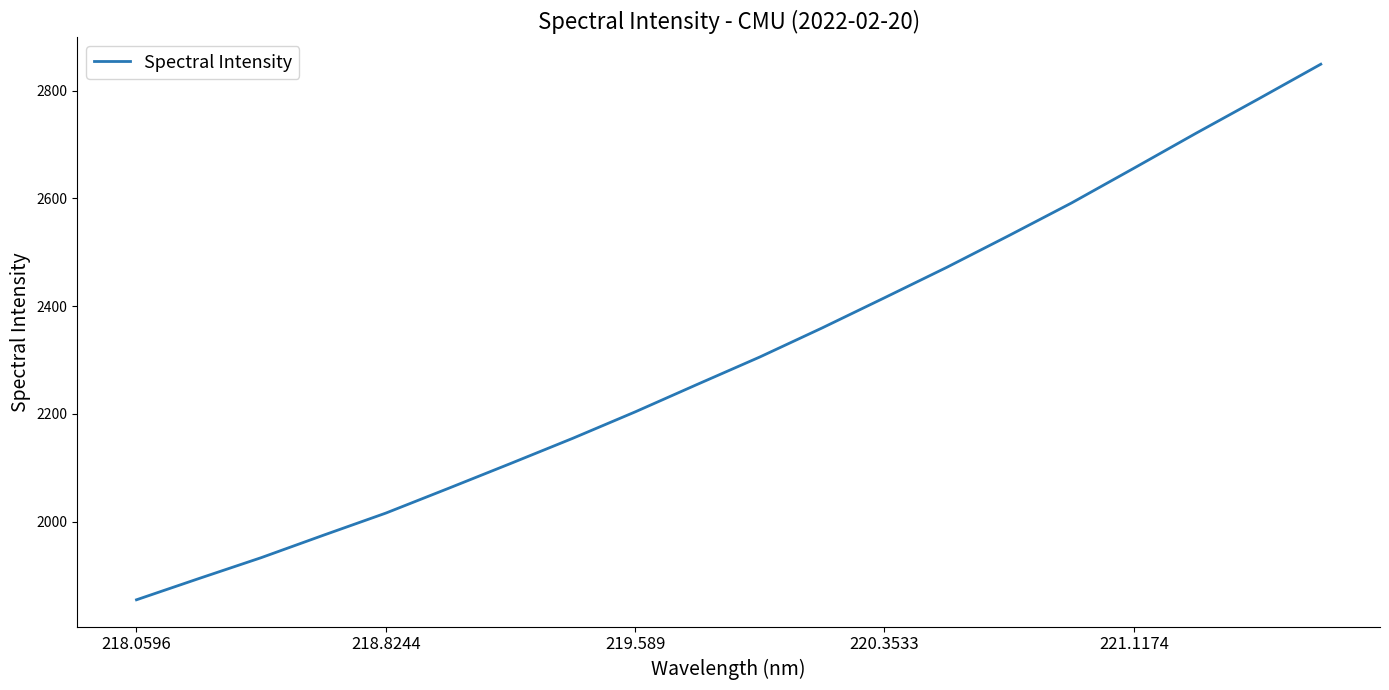

What is the greatest value displayed?

2848.9